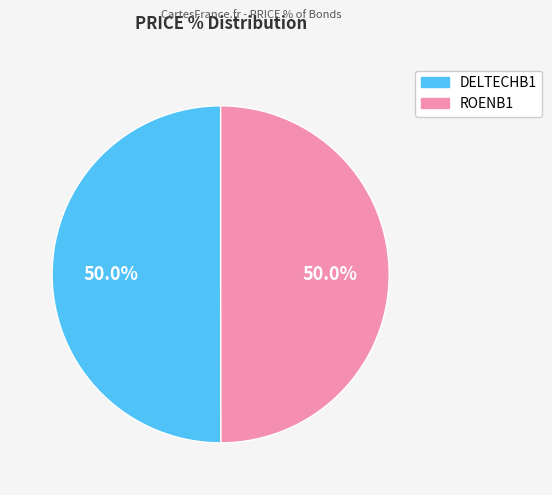

What is the ratio of the value at ROENB1 to the value at DELTECHB1?

1.0